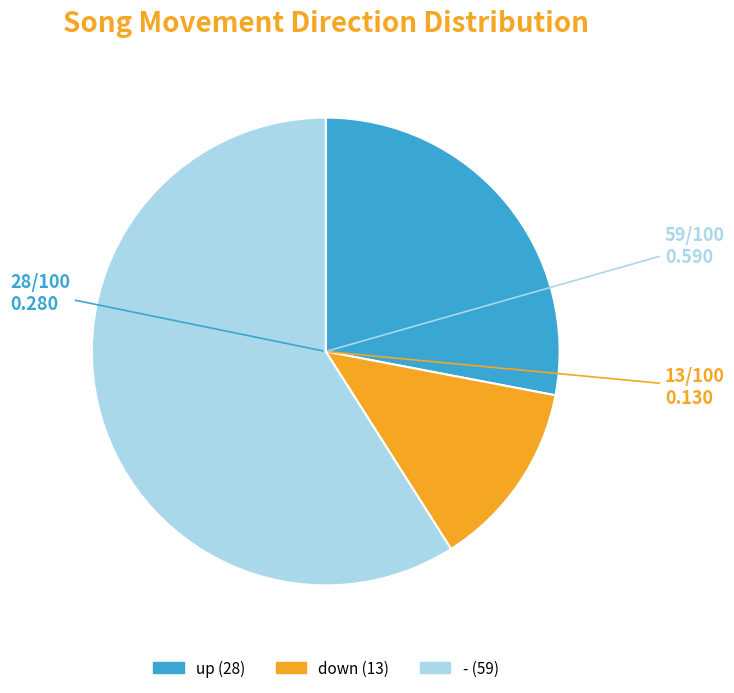

True or false: up accounts for 15% of the total.

False